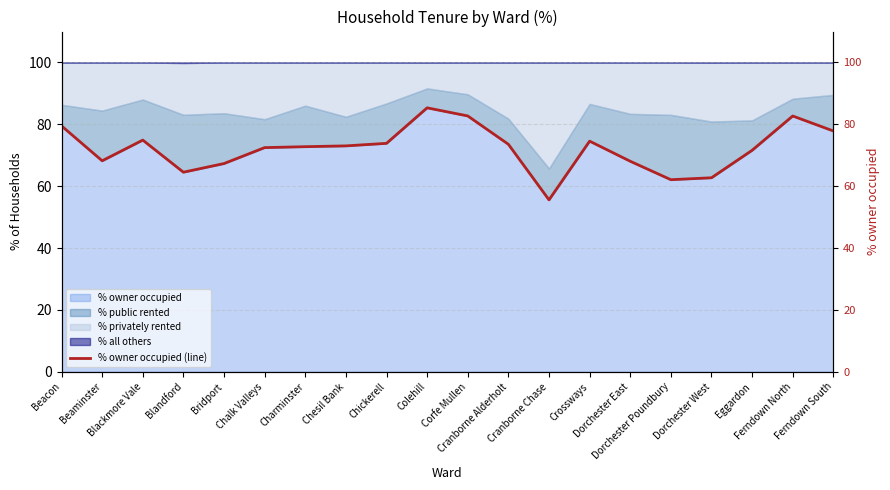

Reading left to right, extract all data points from this chart.

79.5	68.2	74.9	64.5	67.3	72.5	72.8	73.0	73.9	85.3	82.7	73.6	55.6	74.6	68.1	62.1	62.7	71.6	82.7	77.9